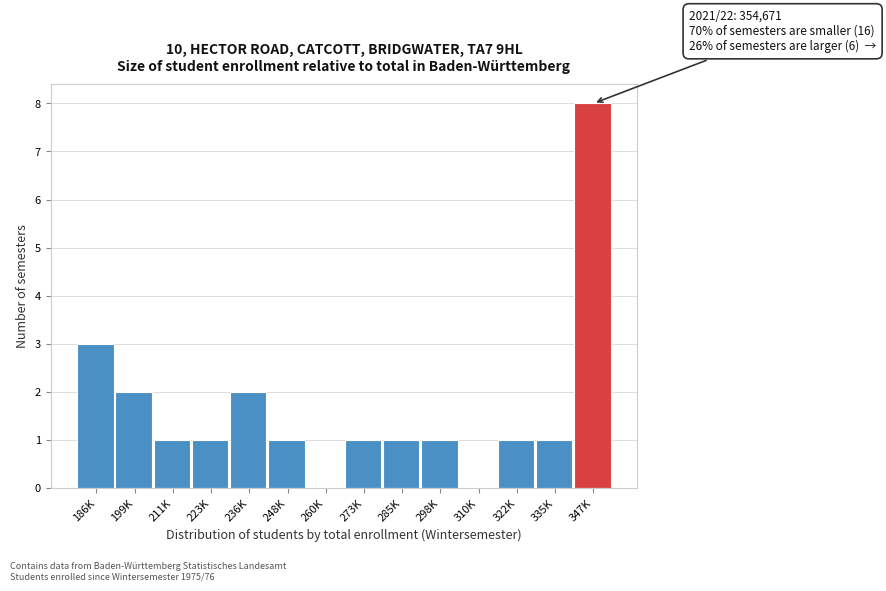

Reading right to left, extract all data points from this chart.

347K=8	335K=1	322K=1	310K=0	298K=1	285K=1	273K=1	260K=0	248K=1	236K=2	223K=1	211K=1	199K=2	186K=3